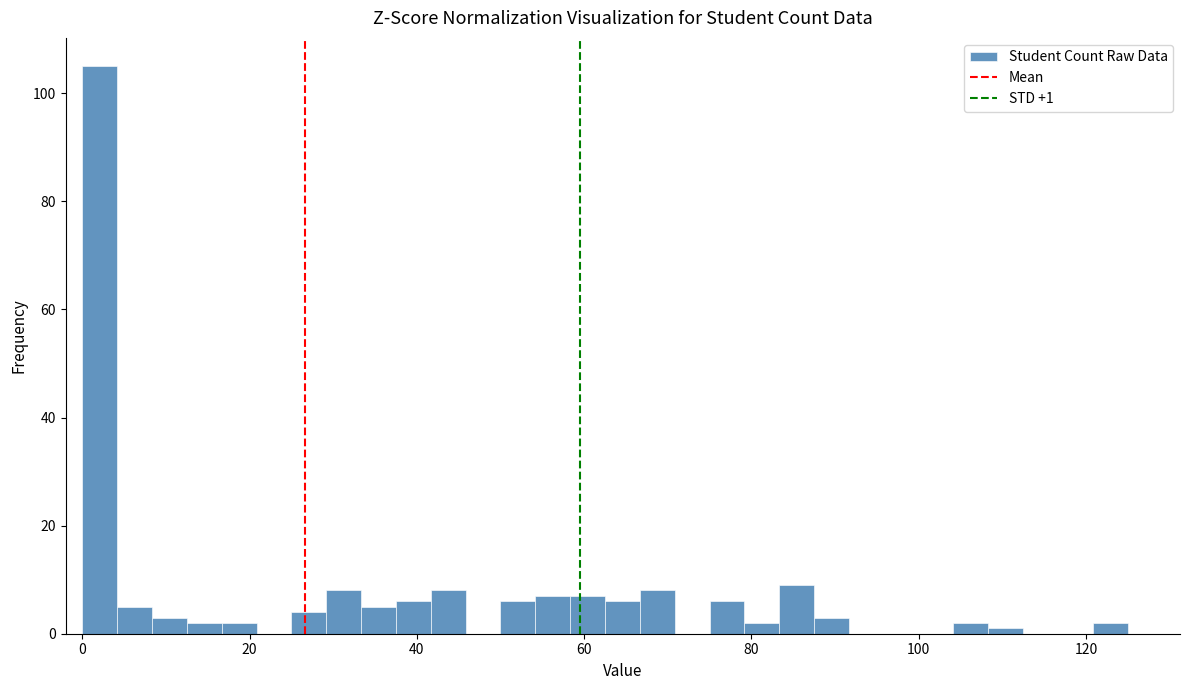

Read against the x-axis, roughly where is the centre of the tallest bar?

2